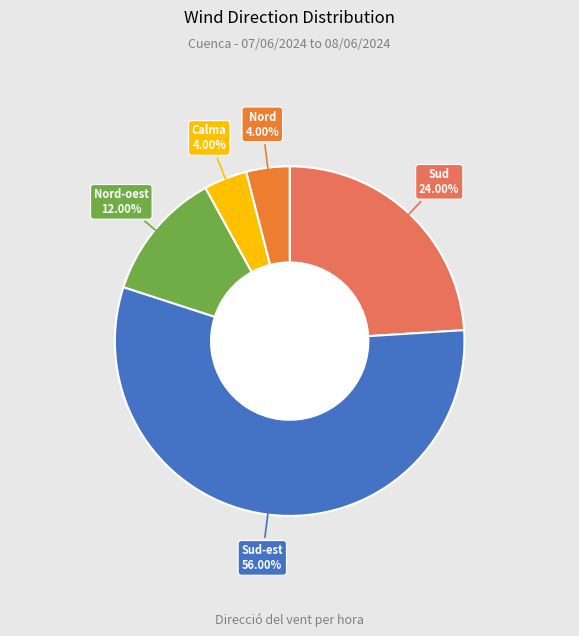

Does any single category account for the majority?

Yes